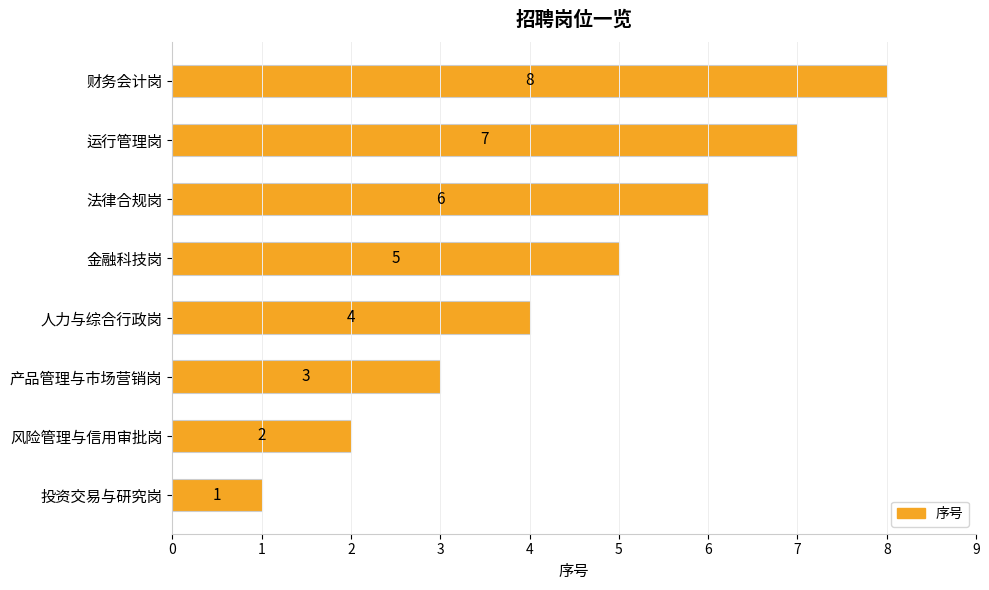

Is it true that the value at 产品管理与市场营销岗 is 3?

True